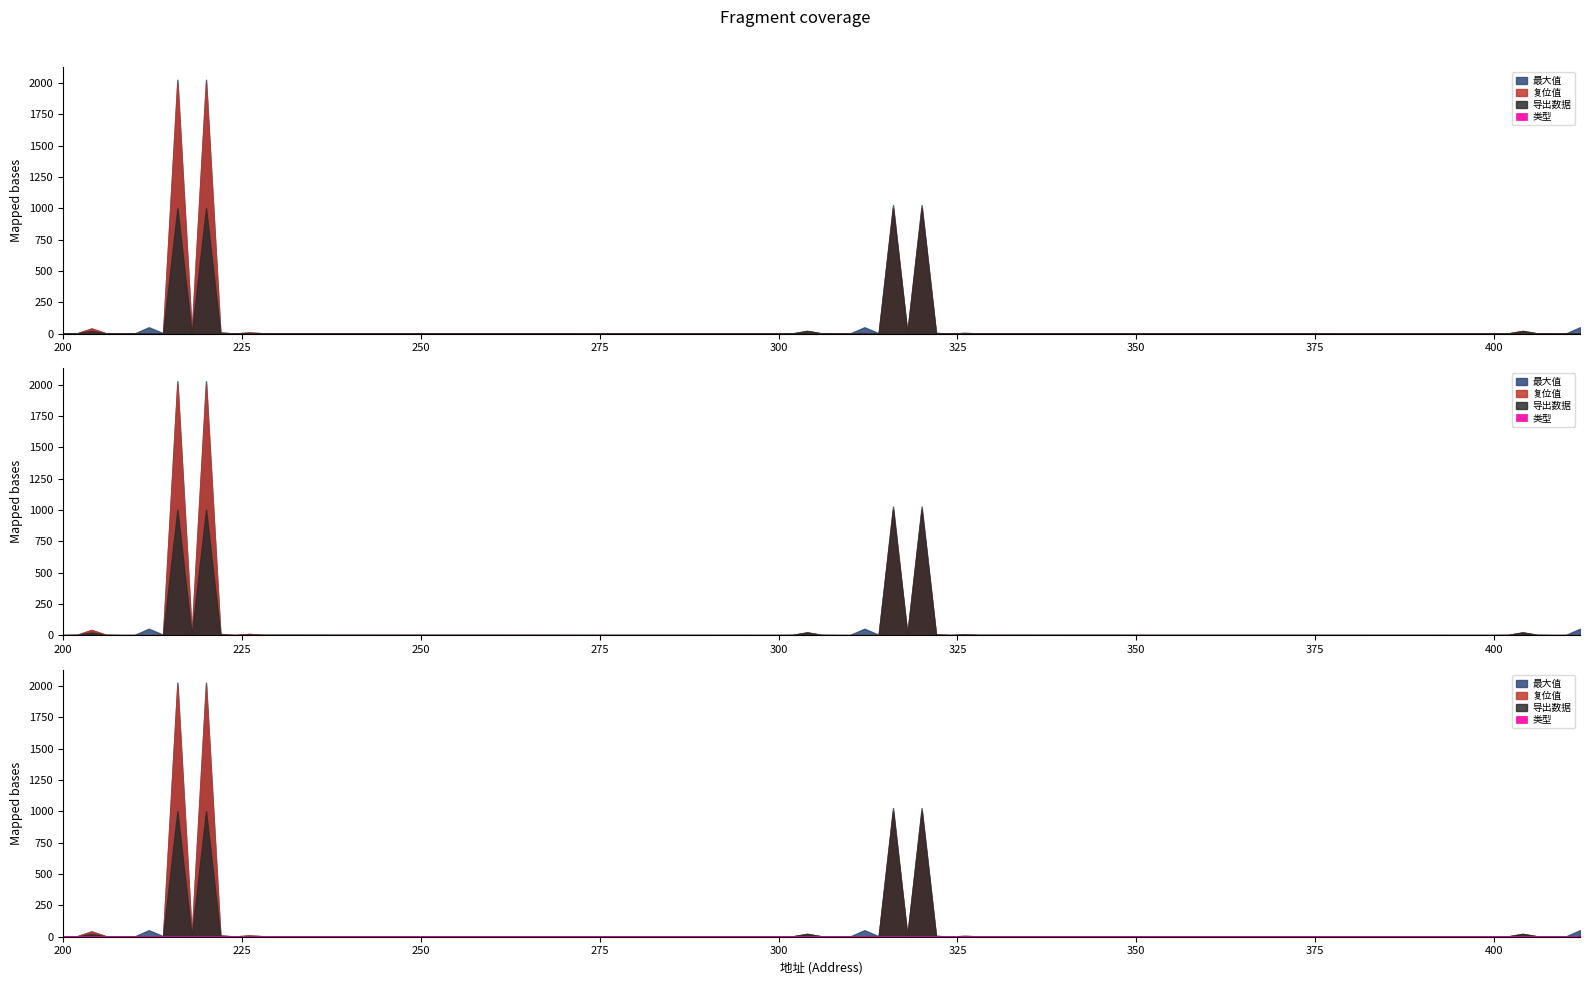

Is the value of 类型 at 300 greater than the value of 导出数据 at 206?

Yes